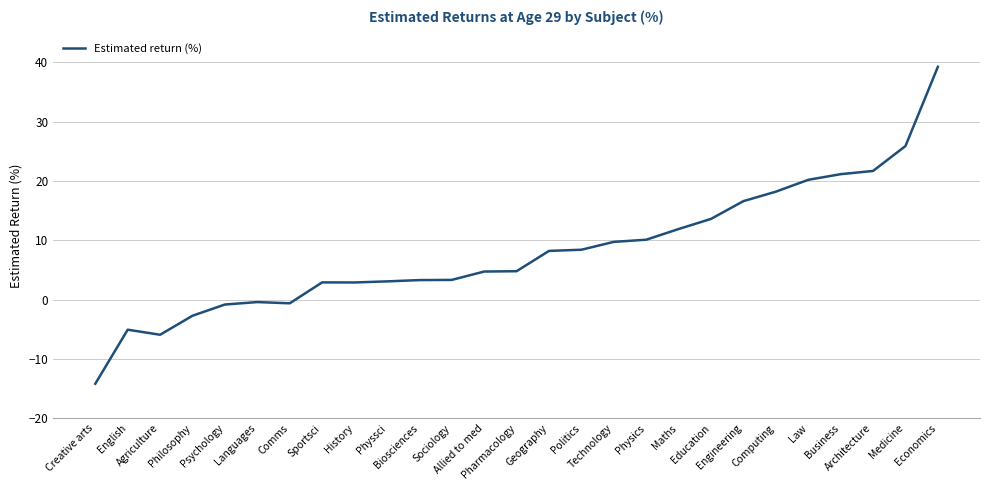

What is the difference between the maximum and minimum values?

53.4